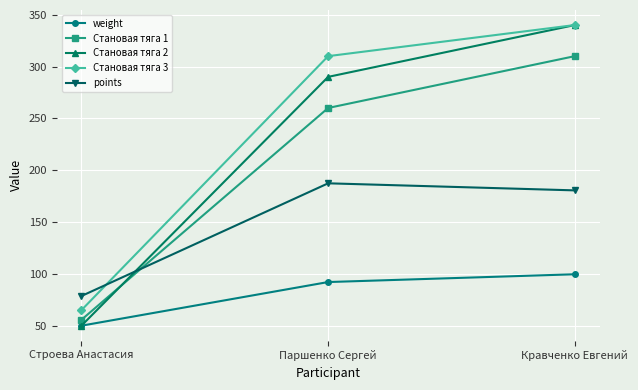

The Становая тяга 1 series shows 93.1 at Кравченко Евгений. True or false?

False